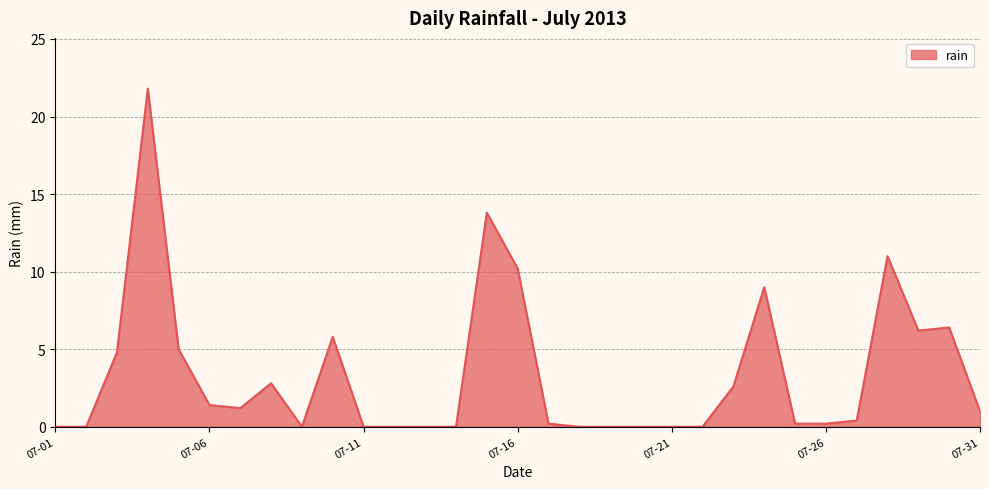

What is the maximum value shown in the chart?

21.8